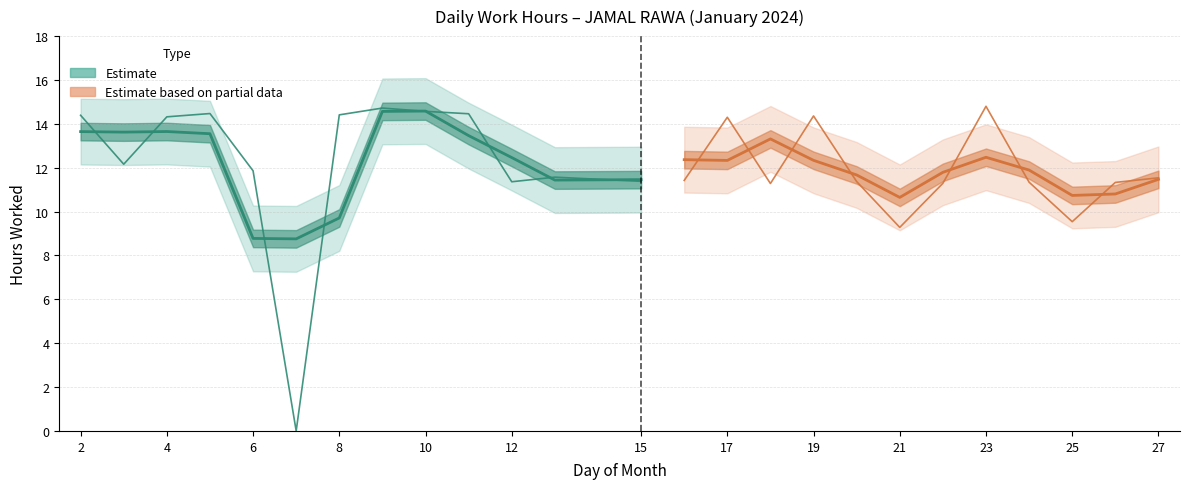

What is the total value across all series at 15?

11.4